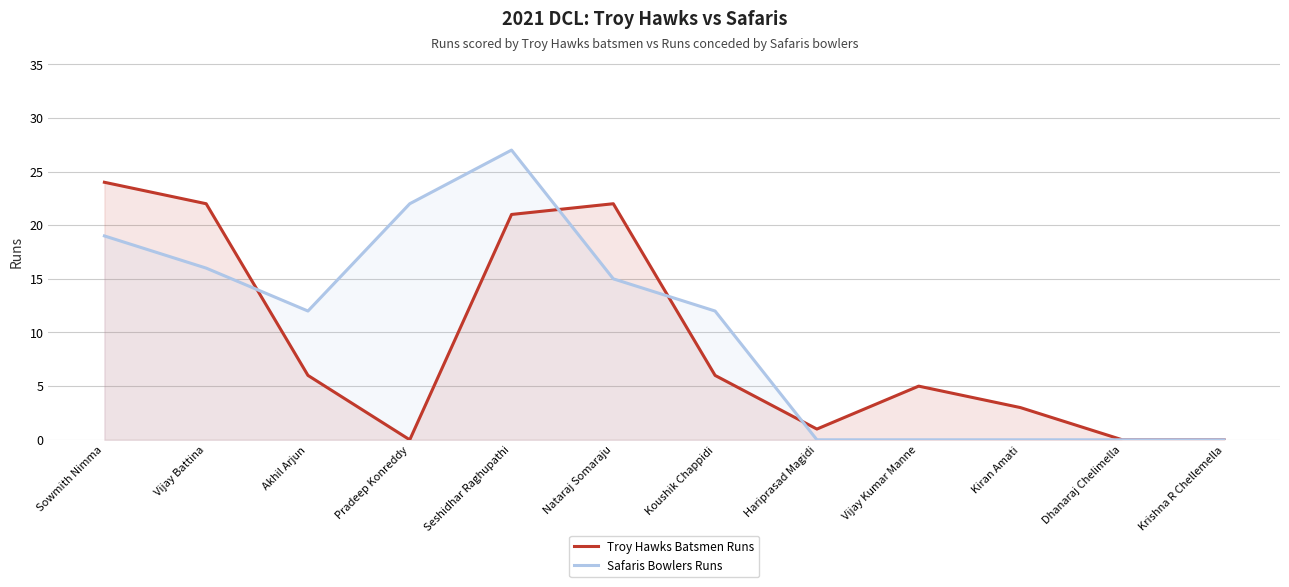

What position from the left is Vijay Battina?

2